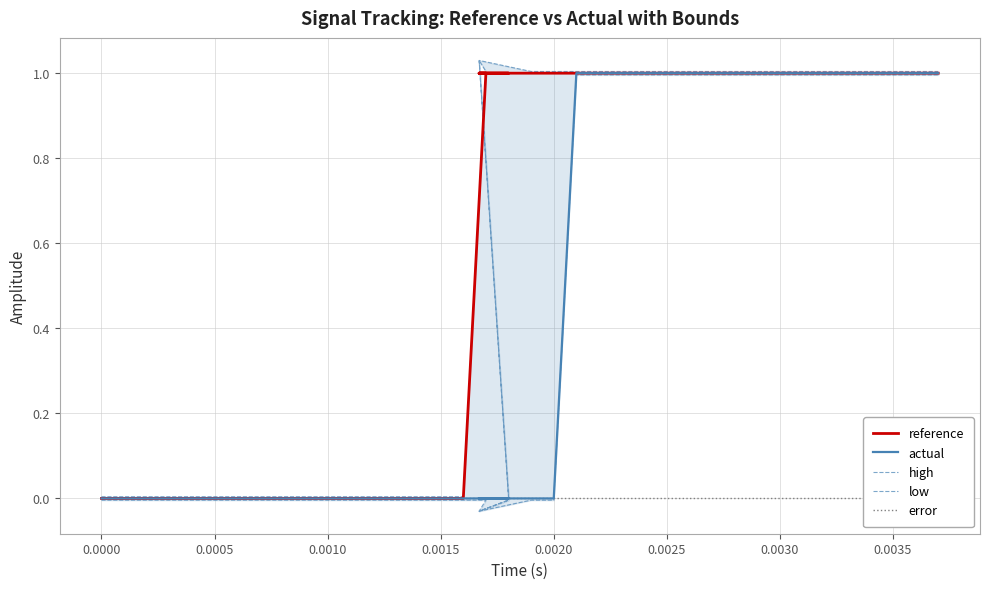

Reading left to right, list all the values displayed in this chart.

reference: 0.0	0.0	0.0	0.0	0.0	0.0	0.0	0.0	0.0	0.0	0.0	0.0	0.0	0.0	0.0	0.0	0.0	1.0	1.0	1.0	1.0	1.0	1.0	1.0	1.0	1.0	1.0	1.0	1.0	1.0	1.0	1.0	1.0	1.0	1.0	1.0	1.0	1.0	1.0	1.0
actual: 0.0	0.0	0.0	0.0	0.0	0.0	0.0	0.0	0.0	0.0	0.0	0.0	0.0	0.0	0.0	0.0	0.0	0.0	0.0	0.0	0.0	0.0	0.0	1.0	1.0	1.0	1.0	1.0	1.0	1.0	1.0	1.0	1.0	1.0	1.0	1.0	1.0	1.0	1.0	1.0
high: 0.0	0.0	0.0	0.0	0.0	0.0	0.0	0.0	0.0	0.0	0.0	0.0	0.0	0.0	0.0	0.0	0.0	1.0	1.0	0.0	1.0	1.0	1.0	1.0	1.0	1.0	1.0	1.0	1.0	1.0	1.0	1.0	1.0	1.0	1.0	1.0	1.0	1.0	1.0	1.0
low: -0.0	-0.0	-0.0	-0.0	-0.0	-0.0	-0.0	-0.0	-0.0	-0.0	-0.0	-0.0	-0.0	-0.0	-0.0	-0.0	-0.0	-0.0	-0.0	-0.0	-0.0	-0.0	-0.0	1.0	1.0	1.0	1.0	1.0	1.0	1.0	1.0	1.0	1.0	1.0	1.0	1.0	1.0	1.0	1.0	1.0
error: 0.0	0.0	0.0	0.0	0.0	0.0	0.0	0.0	0.0	0.0	0.0	0.0	0.0	0.0	0.0	0.0	0.0	0.0	0.0	0.0	0.0	0.0	0.0	0.0	0.0	0.0	0.0	0.0	0.0	0.0	0.0	0.0	0.0	0.0	0.0	0.0	0.0	0.0	0.0	0.0